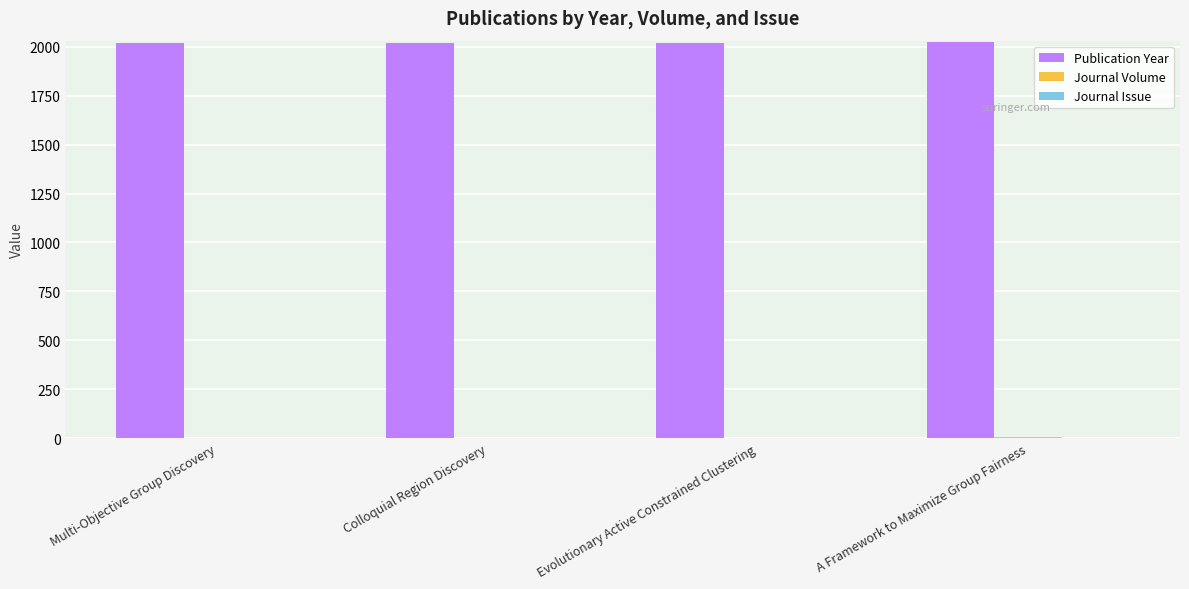

Which series has the largest total across all categories?

Publication Year